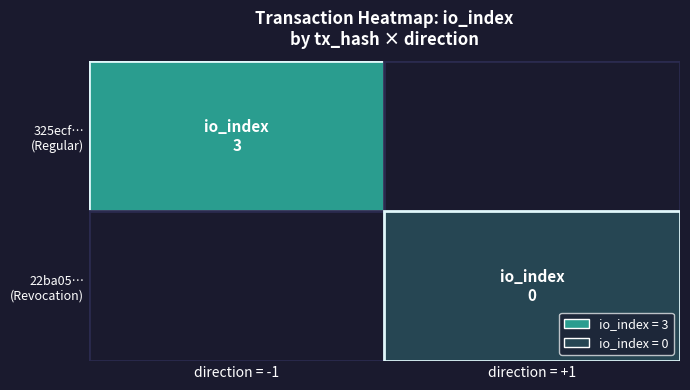

Between direction and io_index, which series saw the biggest shift?

325ecf55d630d0c2a5f64dea5adee4a0fde764a